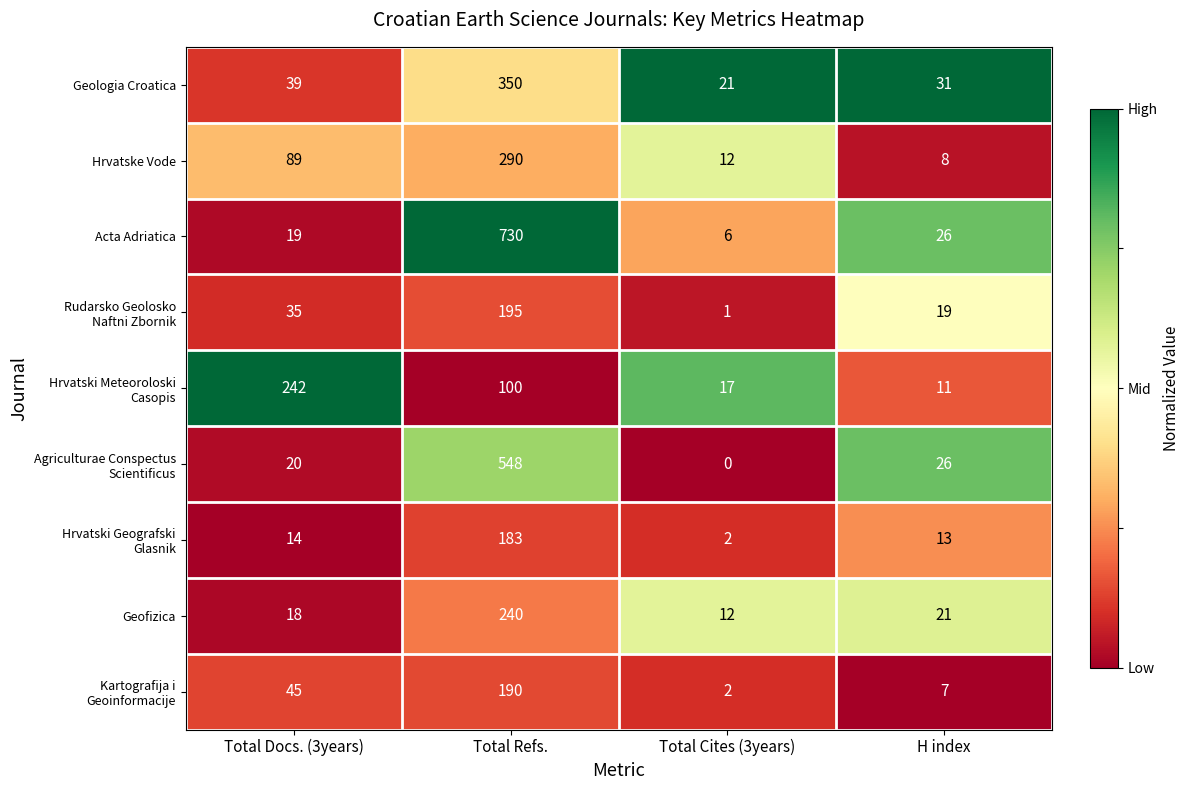

What is the total value across all series at Total Refs.?

2826